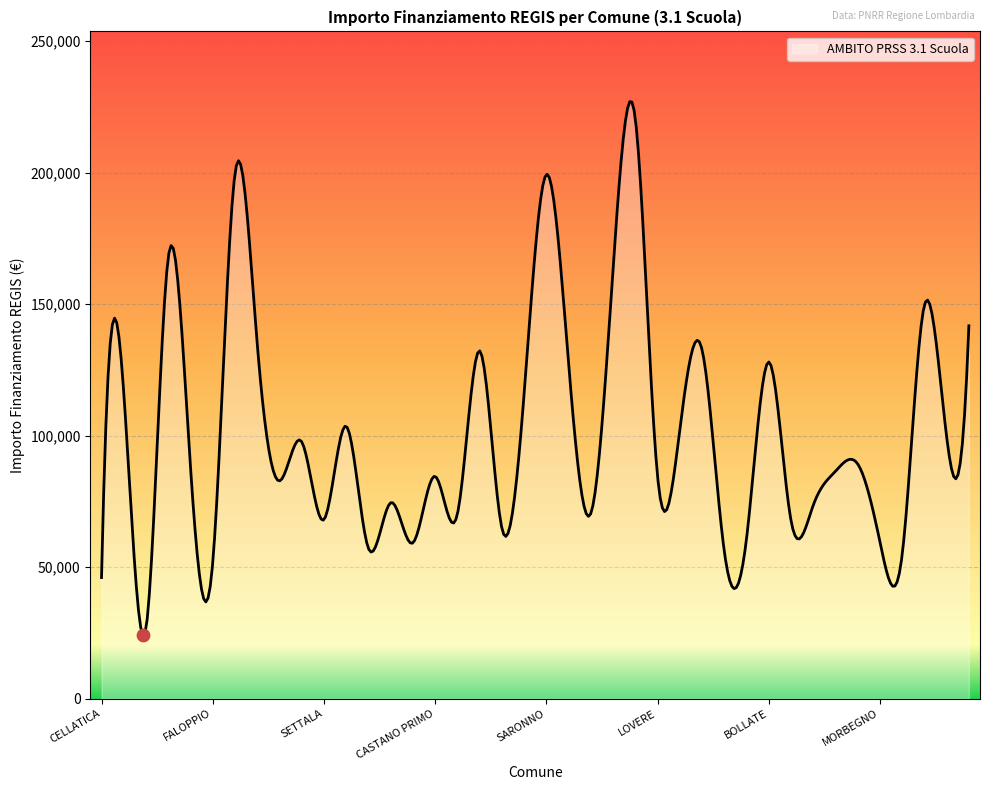

What is the difference between the maximum and minimum values?

202974.1